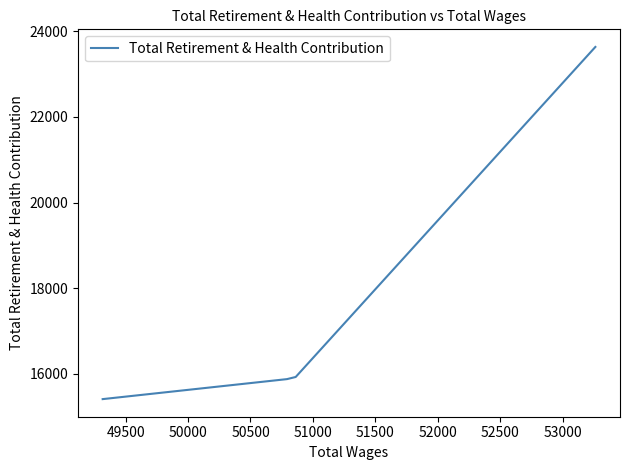

What is the smallest value displayed?

15410